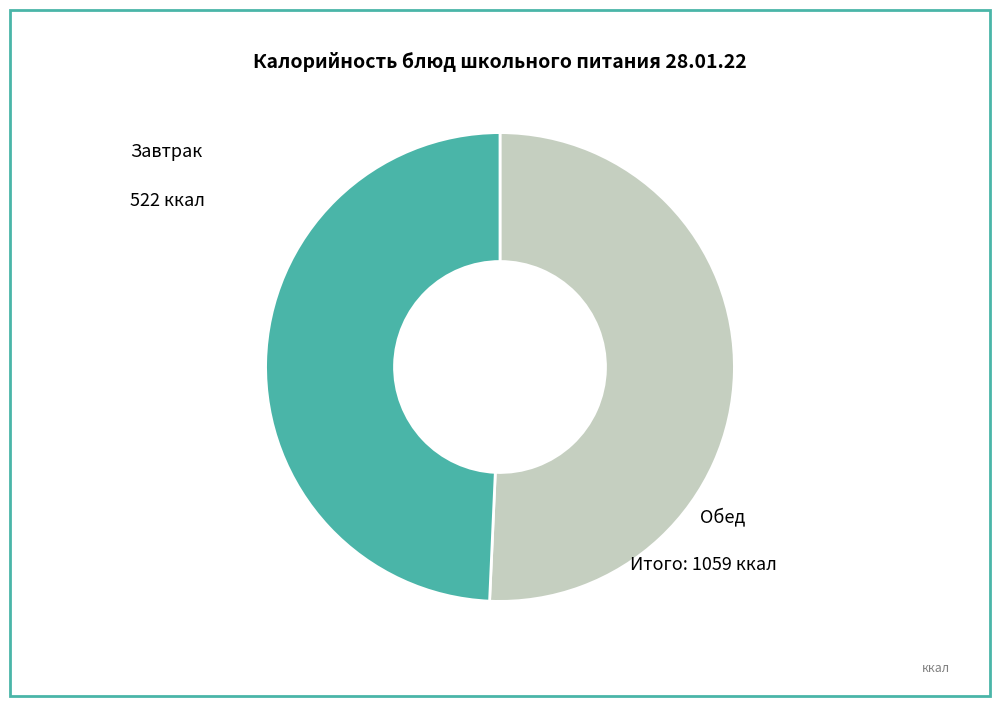

Is there a majority slice in this chart?

Yes